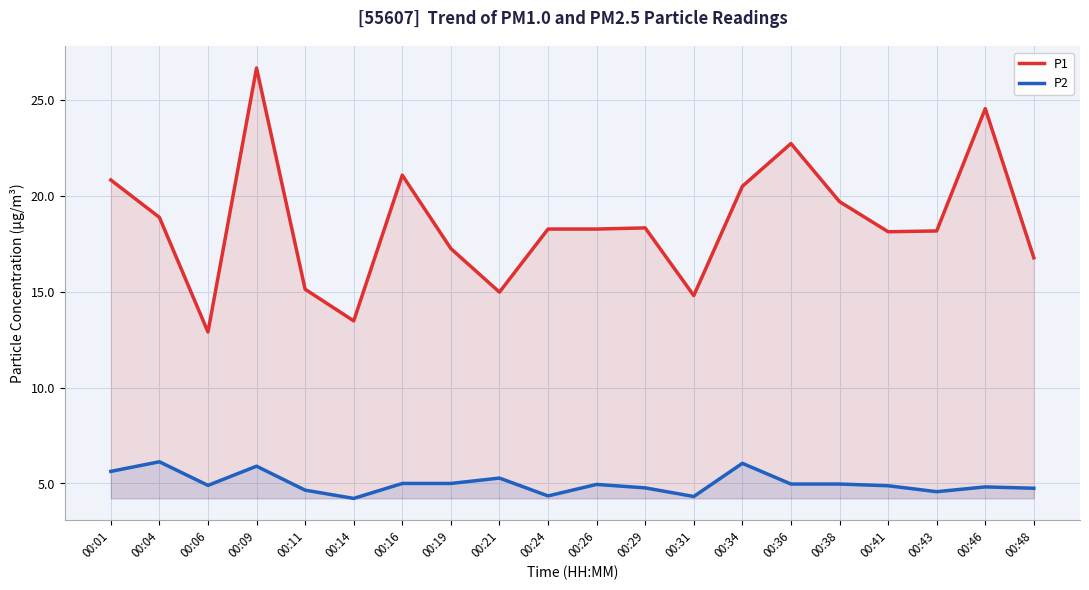

True or false: P2 and P1 intersect in this chart.

False